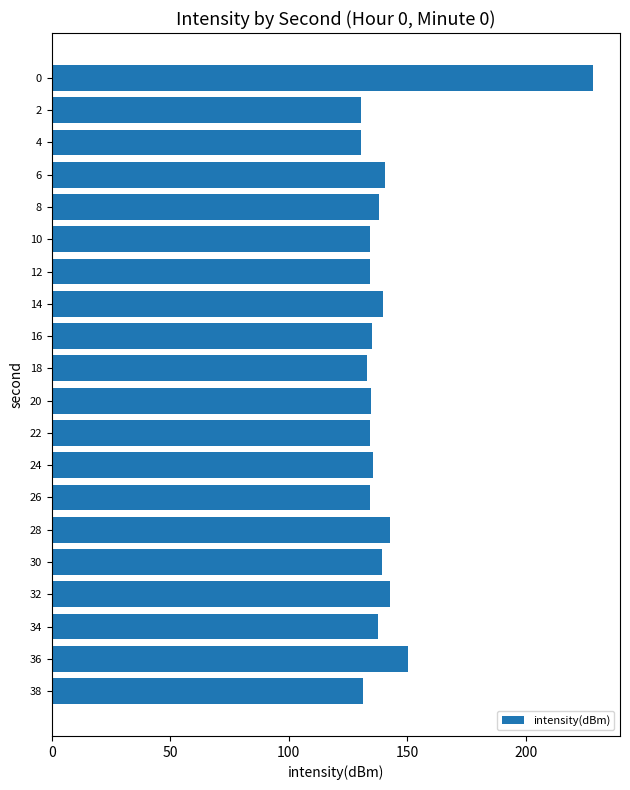

What is the value of the 13th bar from the top?

135.7